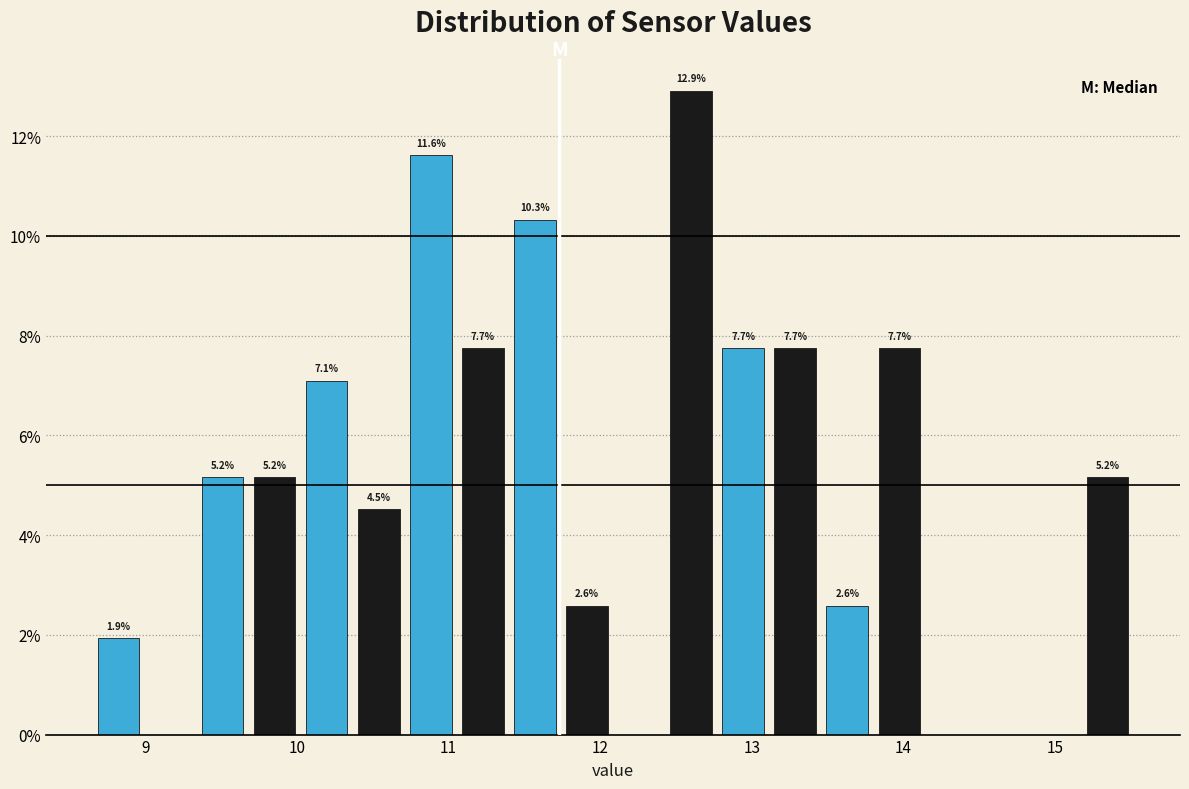

Around what value on the x-axis is the tallest bar? Give the approximate position of its centre, as read against the axis.

12.6